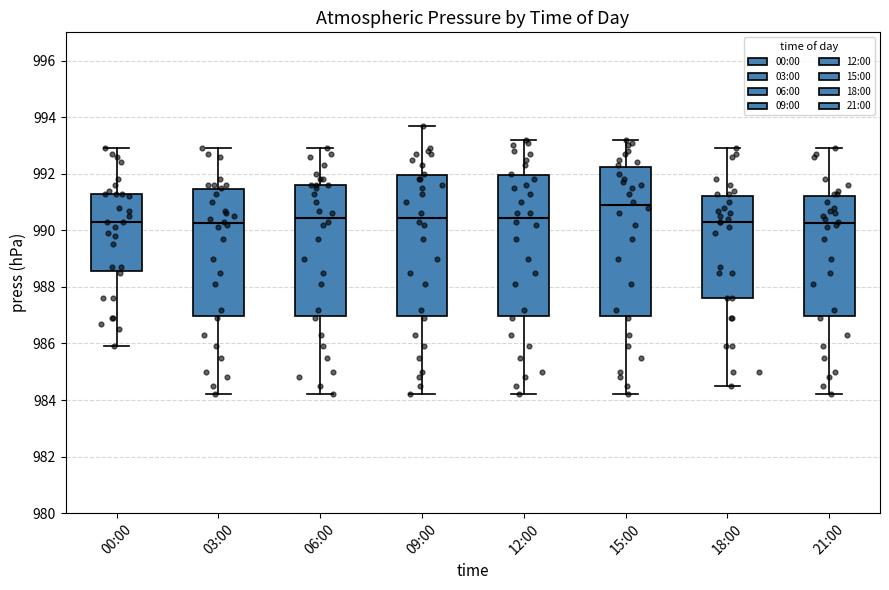

Reading left to right, read every box against the y-axis: the position of its median line, the range the box covers, and the ends of its whiskers. The values are not printed on the chart, so give them approximately, as read against the axis.

00:00: median 990.4, box 988.6 to 991.4, whiskers 986.0 to 993.0
03:00: median 990.2, box 987.0 to 991.4, whiskers 984.2 to 993.0
06:00: median 990.4, box 987.0 to 991.6, whiskers 984.2 to 993.0
09:00: median 990.4, box 987.0 to 992.0, whiskers 984.2 to 993.8
12:00: median 990.4, box 987.0 to 992.0, whiskers 984.2 to 993.2
15:00: median 991.0, box 987.0 to 992.2, whiskers 984.2 to 993.2
18:00: median 990.4, box 987.6 to 991.2, whiskers 984.6 to 993.0
21:00: median 990.2, box 987.0 to 991.2, whiskers 984.2 to 993.0